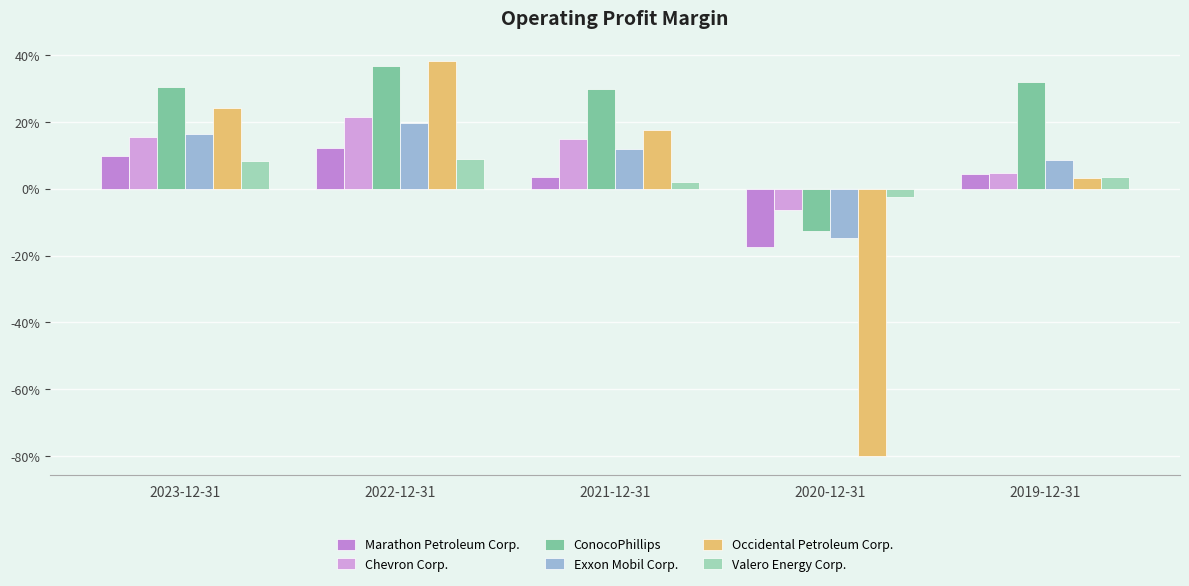

What is the greatest value displayed?

0.4